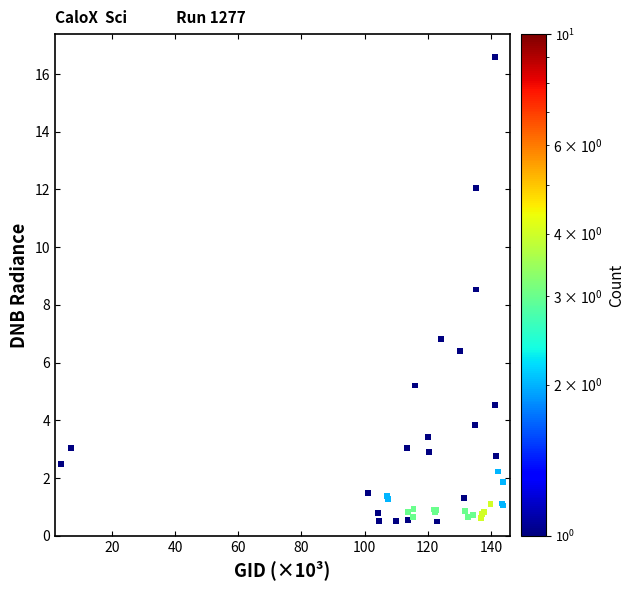

What Y value in the scatter plot is closest to 8?

8.5